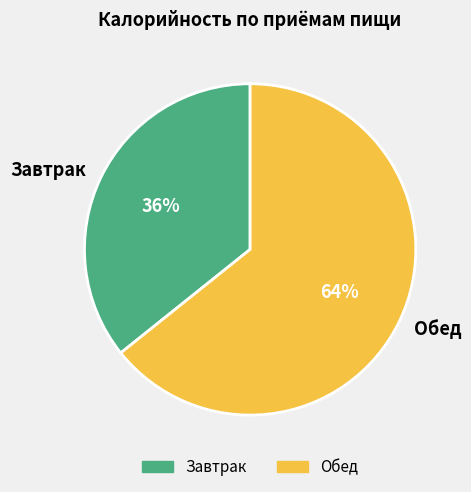

Which slice is the largest?

Обед